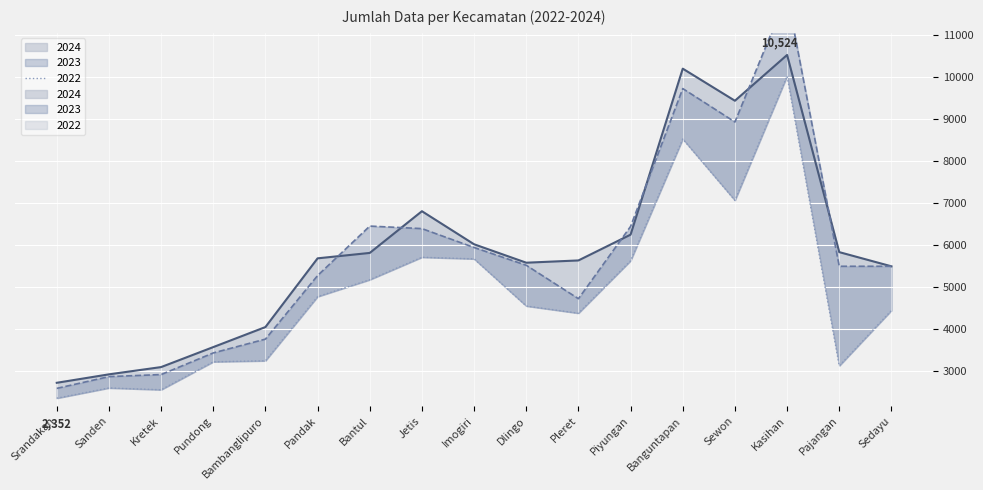

Reading left to right, what are all the values shown in this chart?

2022: Srandakan=2352	Sanden=2596	Kretek=2553	Pundong=3219	Bambanglipuro=3243	Pandak=4770	Bantul=5173	Jetis=5708	Imogiri=5669	Dlingo=4547	Pleret=4376	Piyungan=5625	Banguntapan=8524	Sewon=7062	Kasihan=10021	Pajangan=3123	Sedayu=4441
2023: Srandakan=2586	Sanden=2866	Kretek=2915	Pundong=3430	Bambanglipuro=3759	Pandak=5272	Bantul=6450	Jetis=6390	Imogiri=5940	Dlingo=5517	Pleret=4721	Piyungan=6442	Banguntapan=9724	Sewon=8928	Kasihan=11961	Pajangan=5493	Sedayu=5493
2024: Srandakan=2719	Sanden=2920	Kretek=3093	Pundong=3569	Bambanglipuro=4046	Pandak=5682	Bantul=5811	Jetis=6804	Imogiri=6017	Dlingo=5578	Pleret=5632	Piyungan=6246	Banguntapan=10198	Sewon=9434	Kasihan=10524	Pajangan=5830	Sedayu=5492